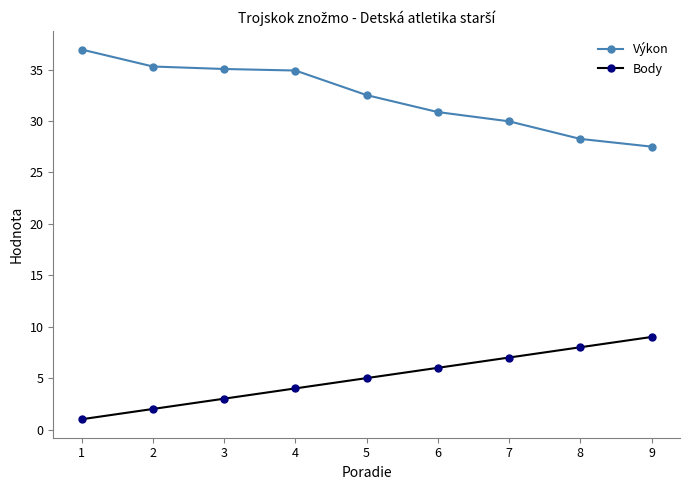

True or false: Body and Výkon cross at least once.

False